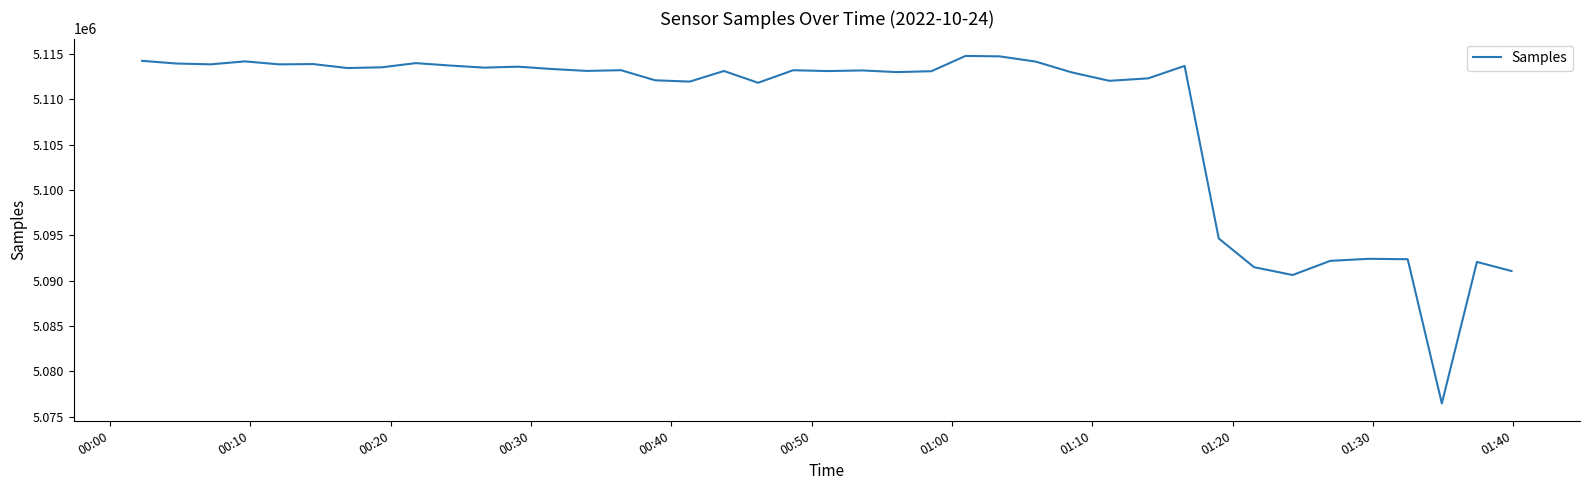

What is the difference between the maximum and minimum values?

38347